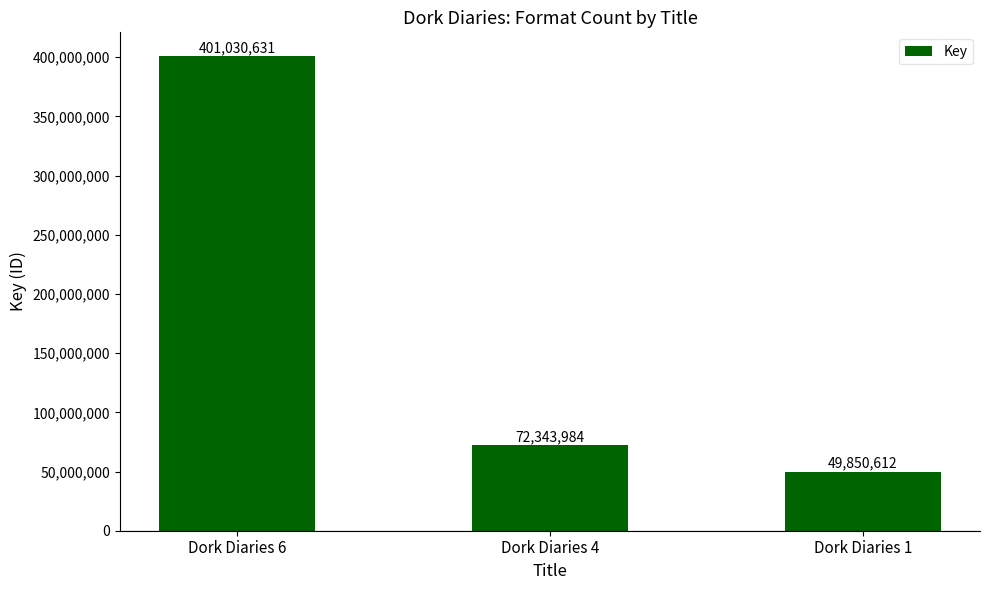

How many bars are there in total?

3